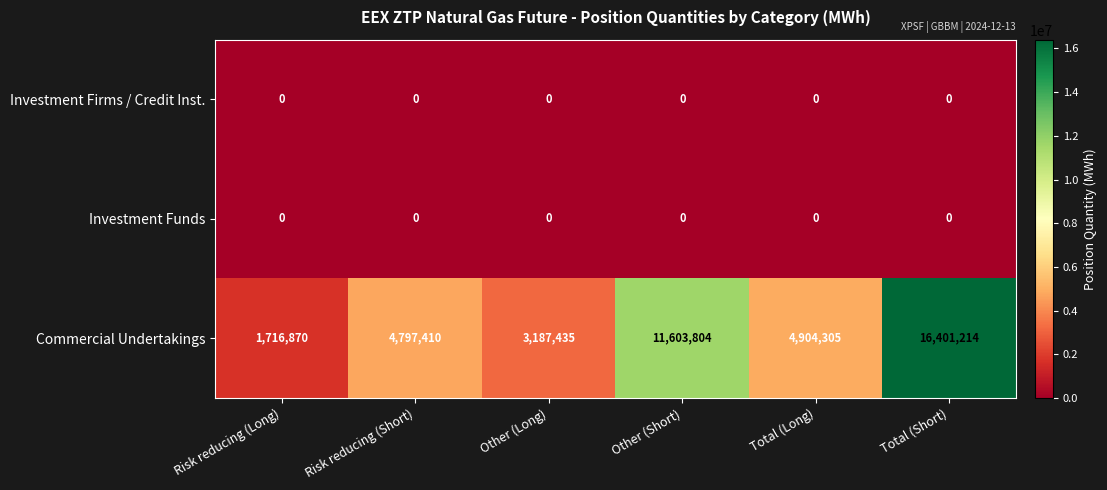

At which category does the chart reach its peak across all series?

Total (Short)